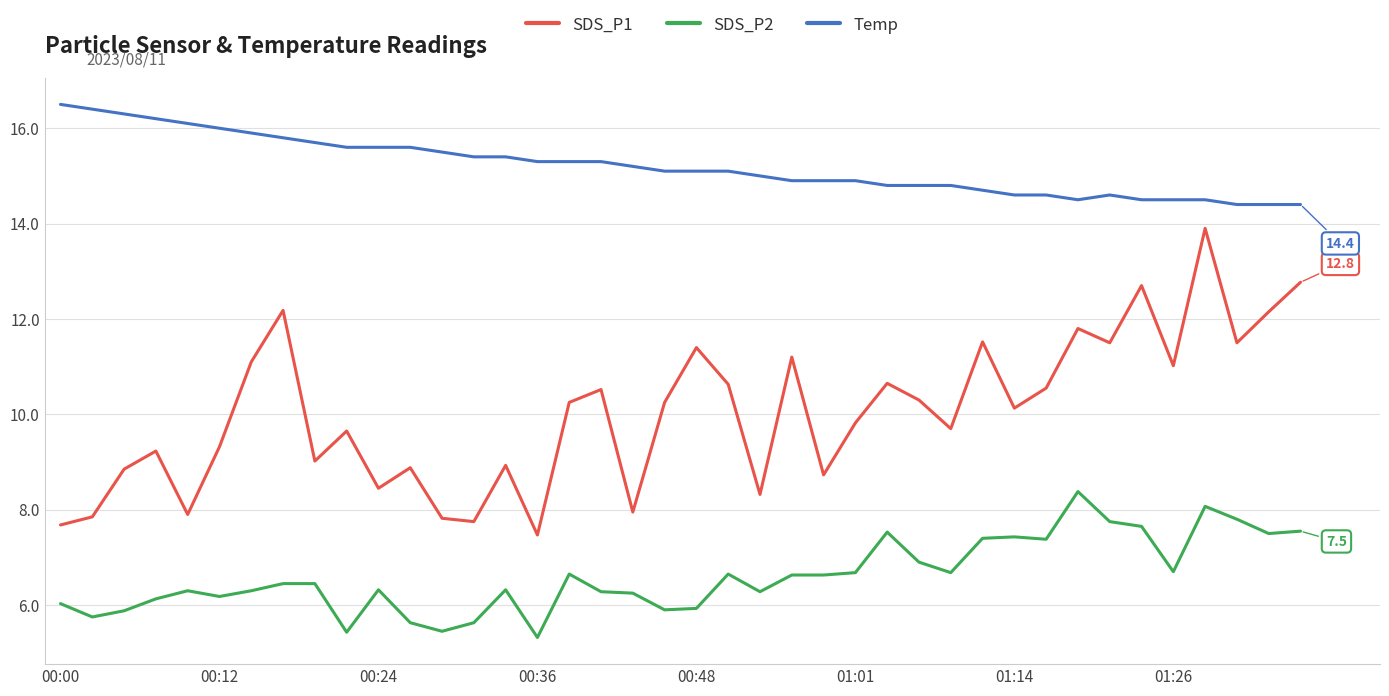

At how many categories does at least one series exceed 7?

40